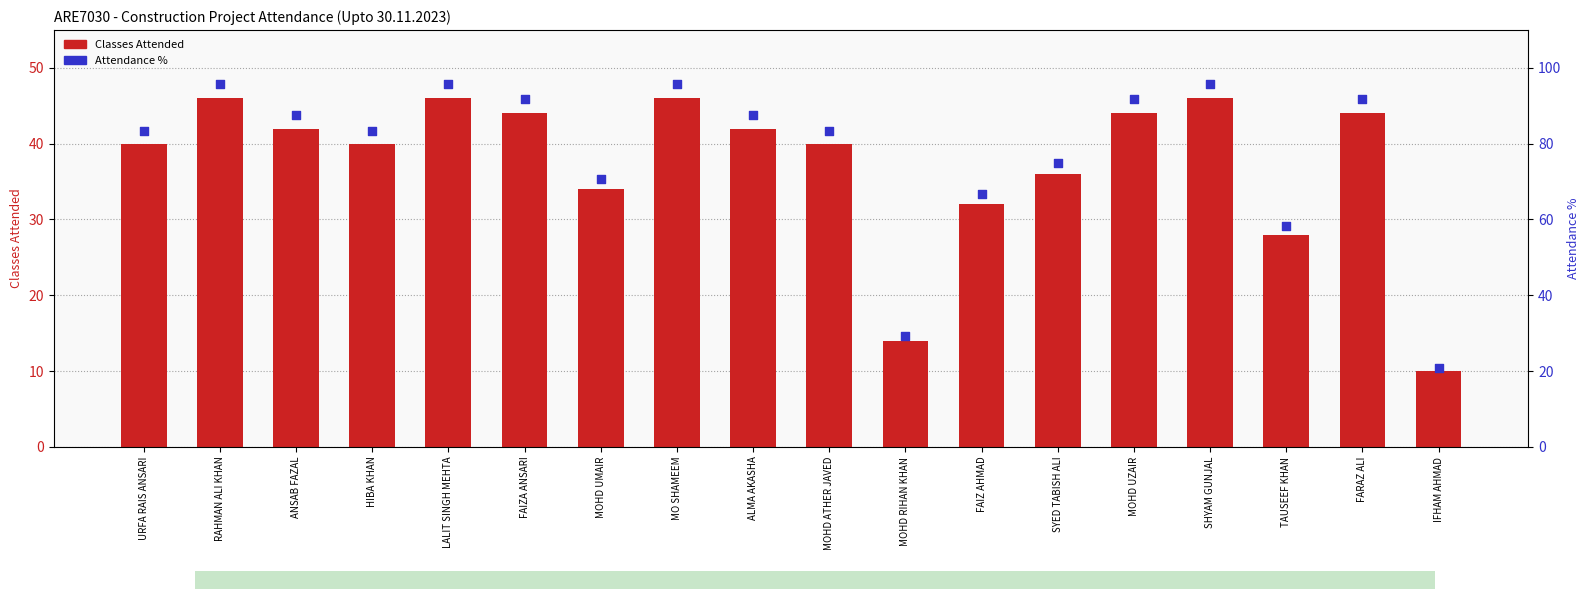

Which series has the widest spread of Y values?

Attendance %